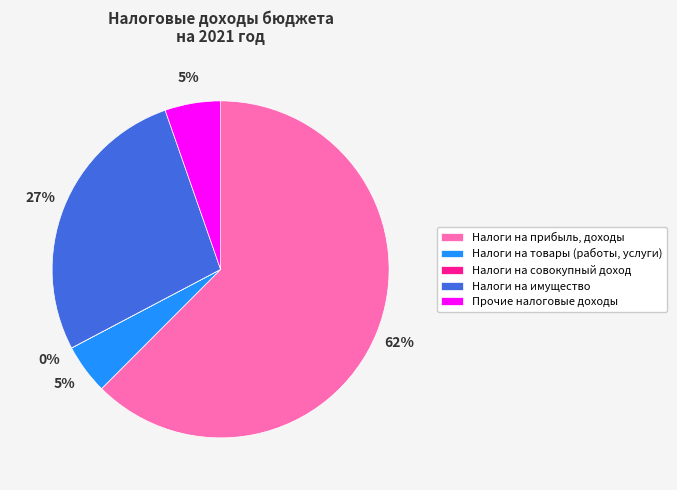

To the nearest percent, what portion does Налоги на товары (работы, услуги) represent?

5%